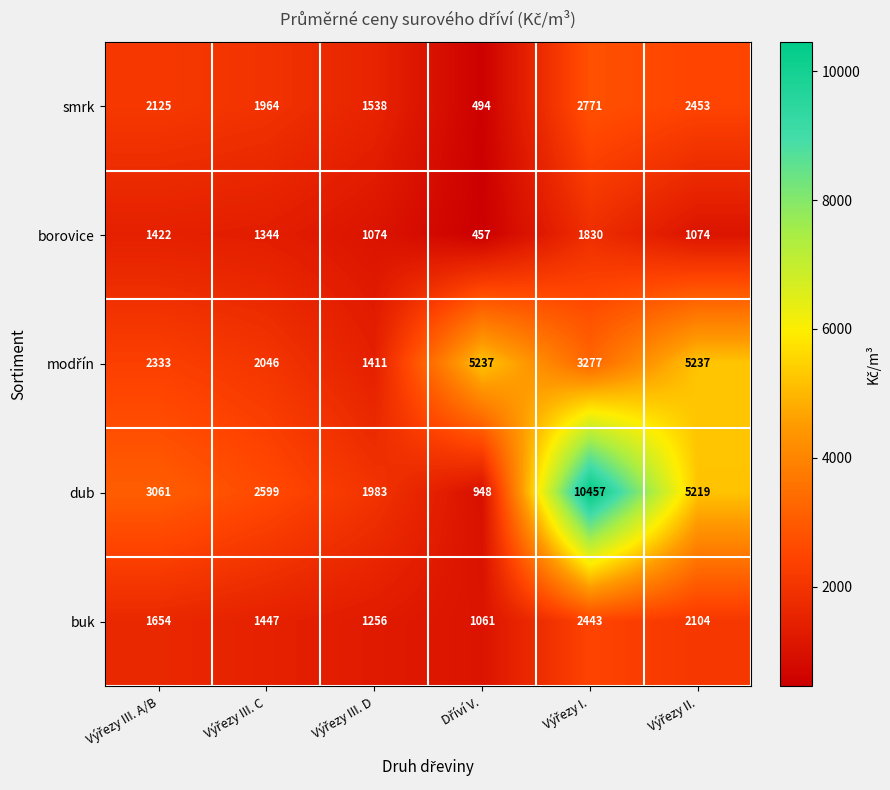

What is the smallest value displayed?

457